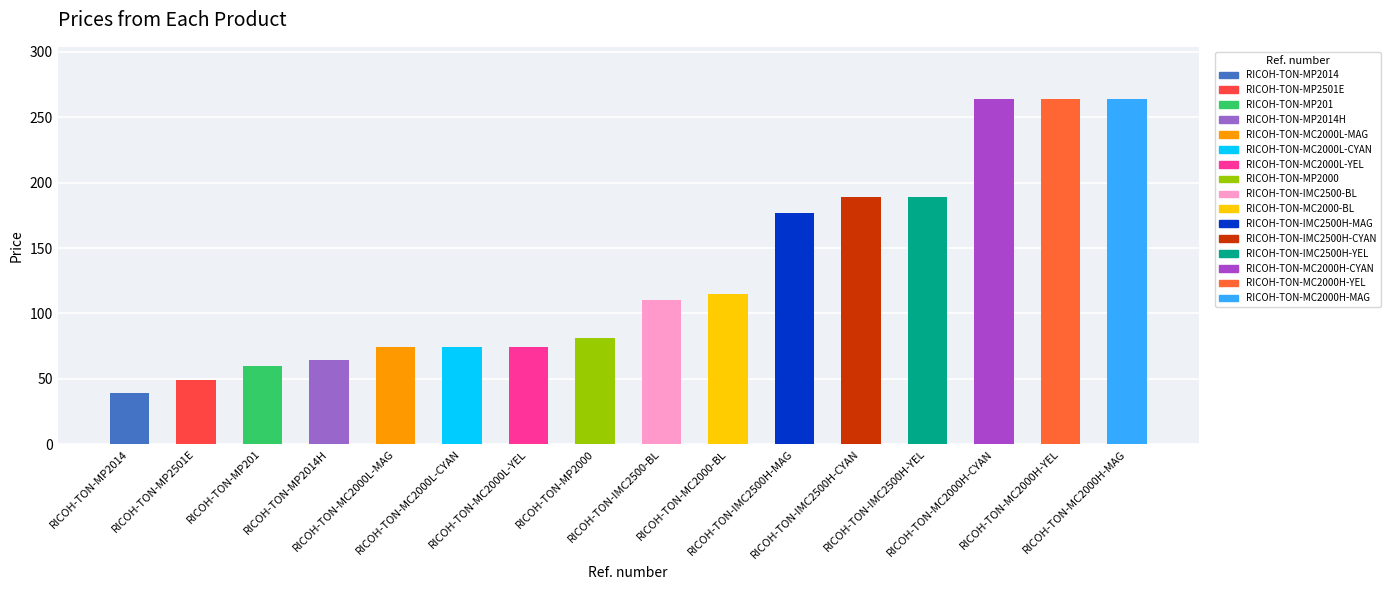

Which has a higher value, RICOH-TON-MC2000H-YEL or RICOH-TON-MP201?

RICOH-TON-MC2000H-YEL